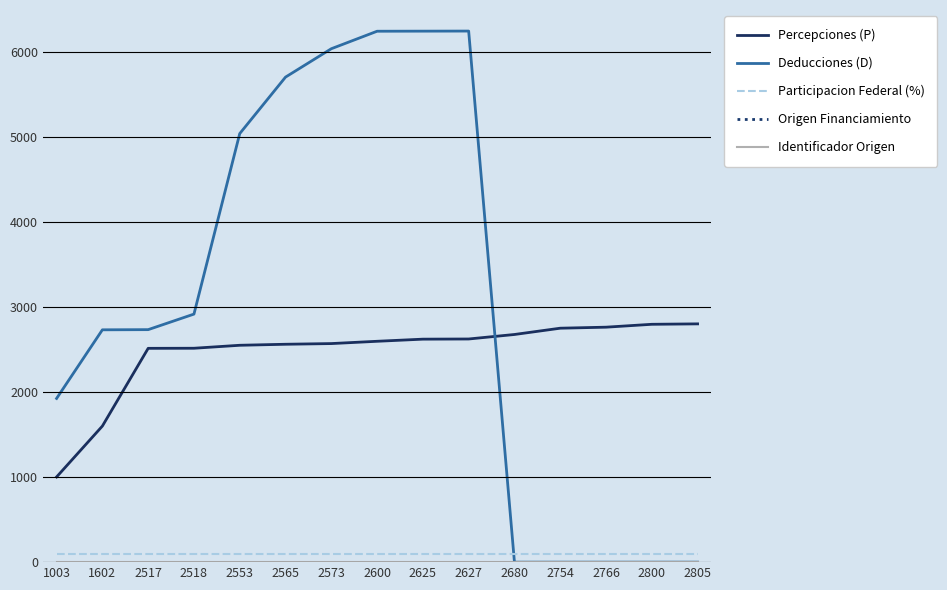

Is the value of Identificador Origen at 2800 greater than the value of Deducciones (D) at 2573?

No